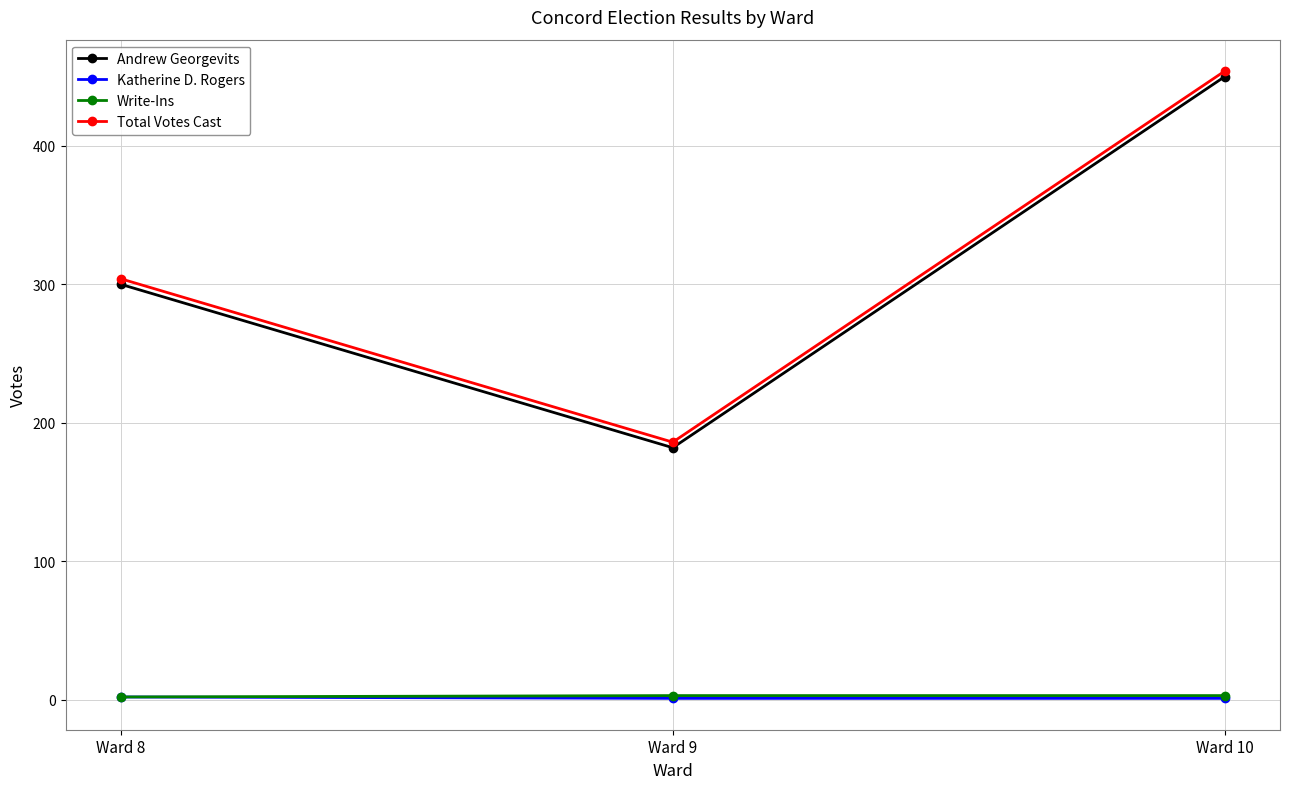

What are all the series names shown in the legend?

Andrew Georgevits, Katherine D. Rogers, Write-Ins, Total Votes Cast